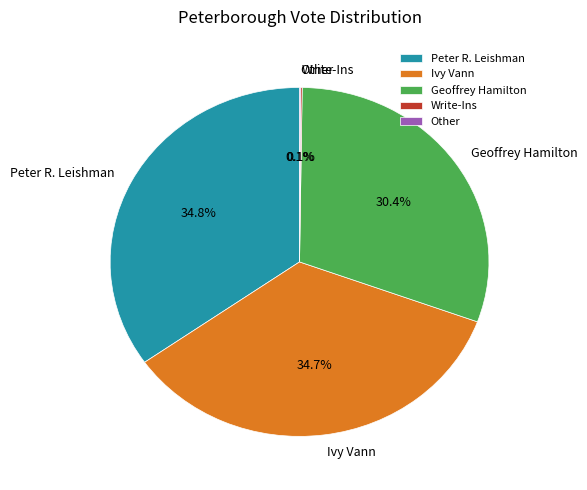

Does Ivy Vann represent more than half of the total?

No